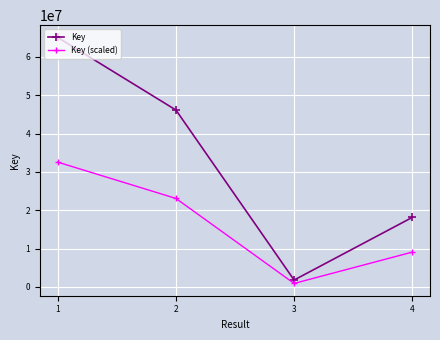

Does the chart have visible grid lines?

Yes